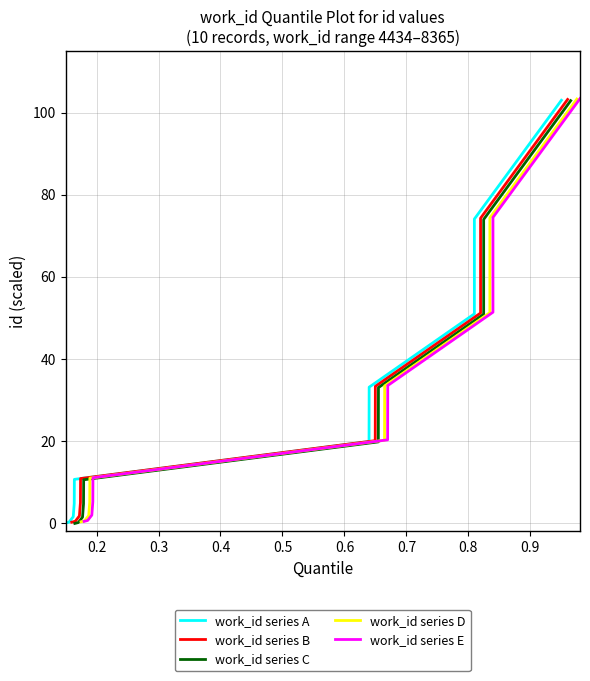

Between 0.4 and 0.9, which is larger?

0.9